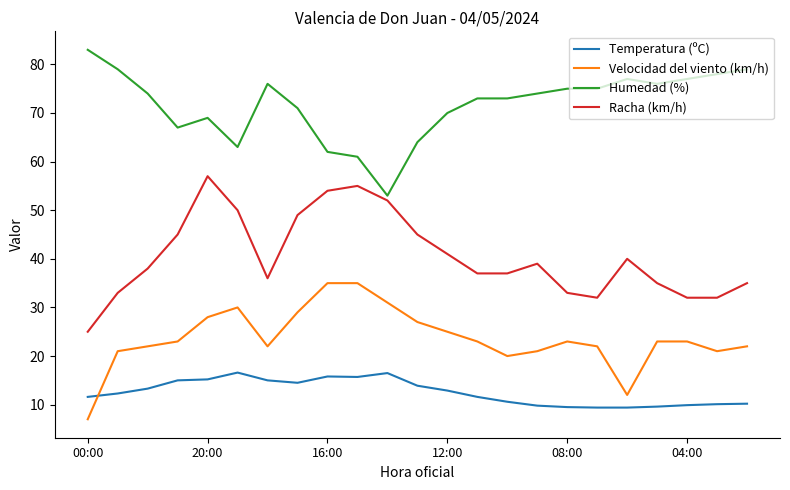

Count the number of data series in this chart.

4